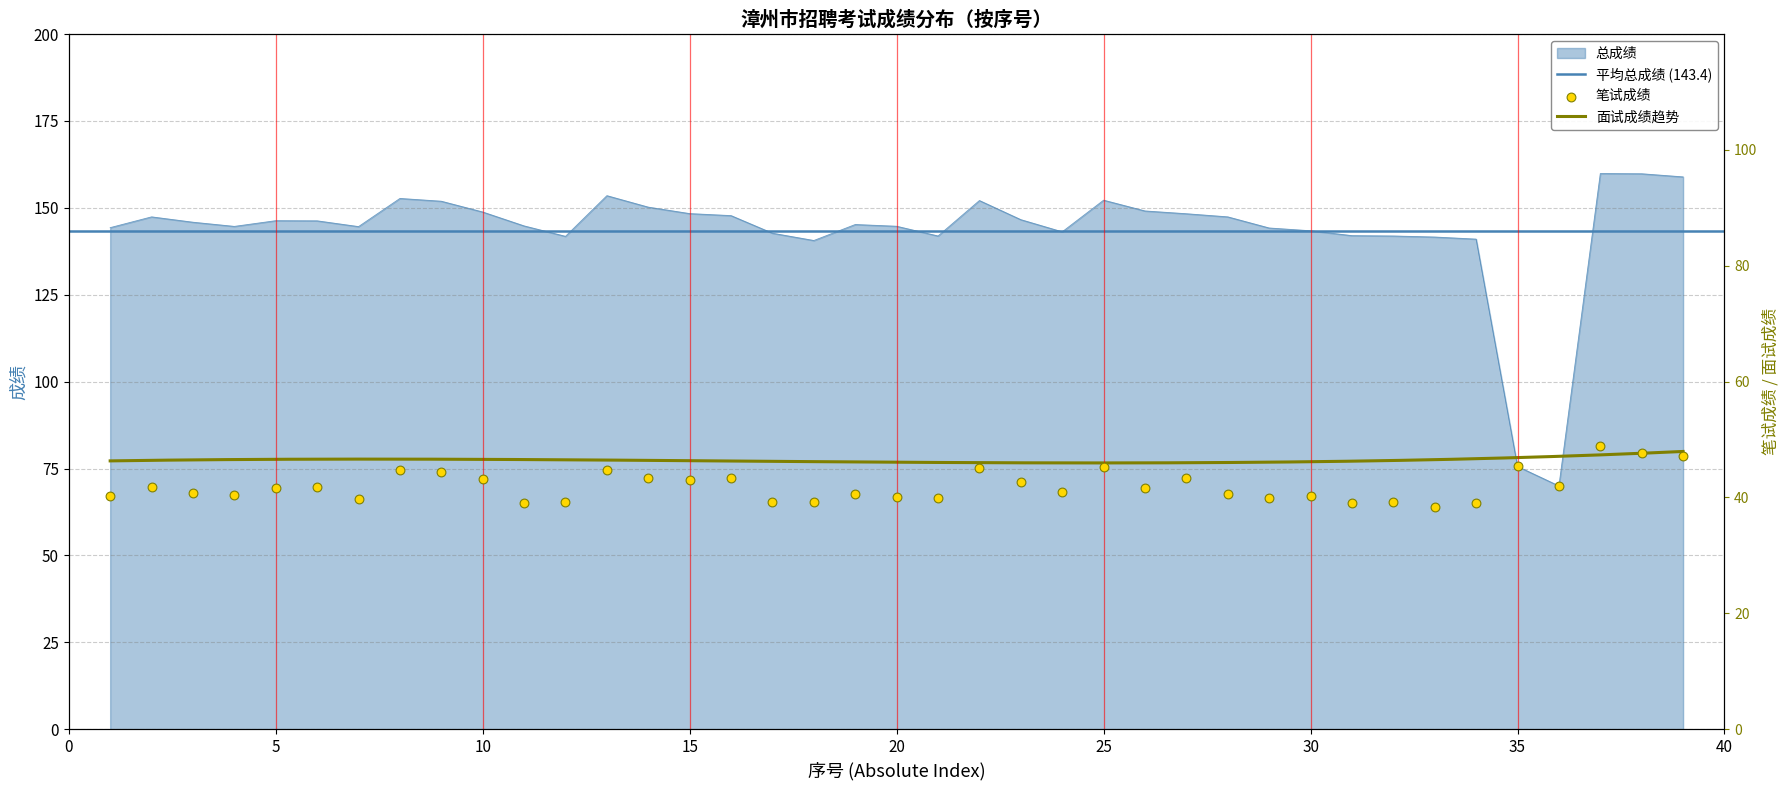

At how many categories does at least one series exceed 81?

37